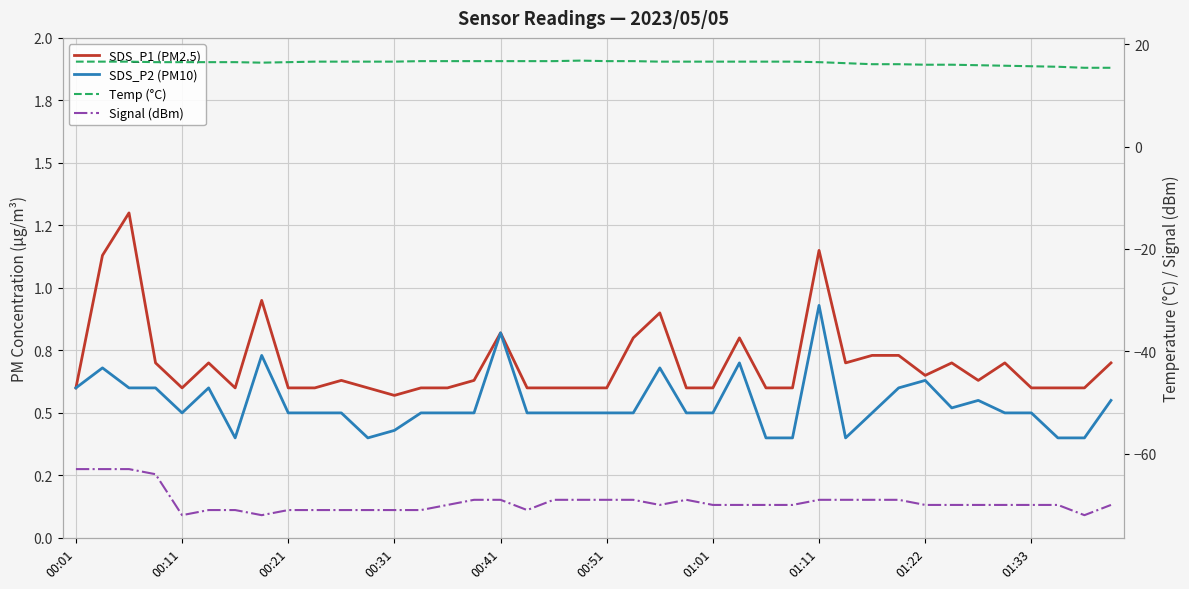

True or false: SDS_P1 (PM2.5) and SDS_P2 (PM10) cross at least once.

False